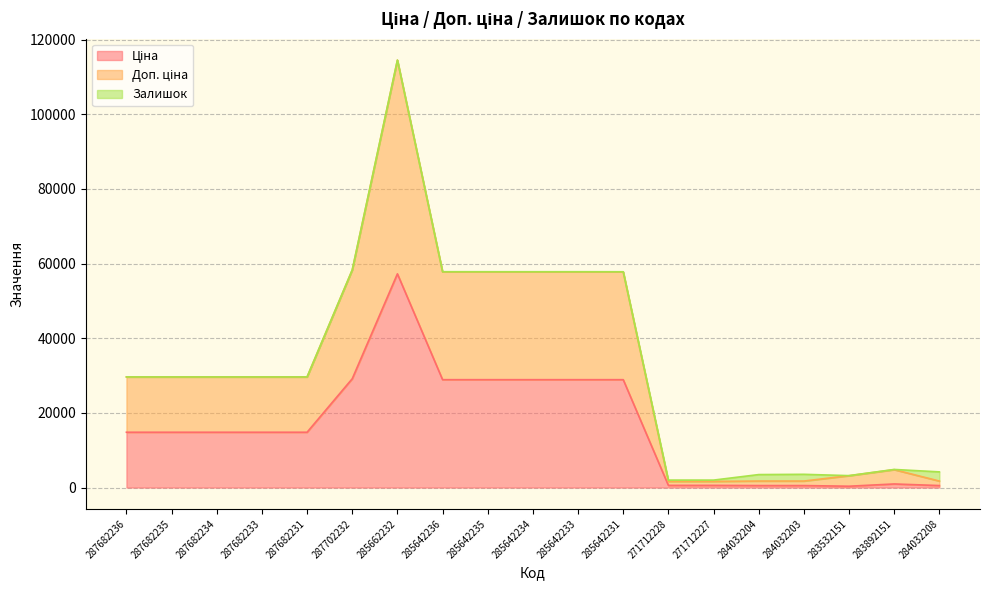

What position from the right is 271712228?

7